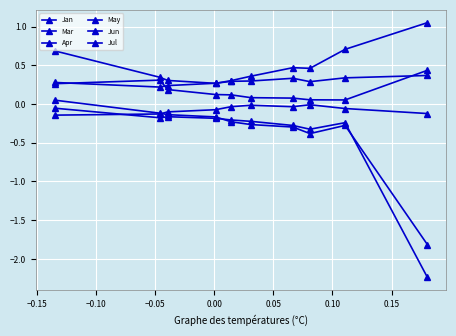

What is the sum of all Jan values?

-4.1